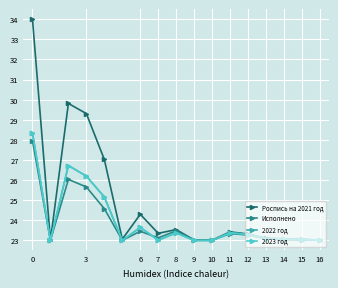

Which series has the largest total across all categories?

Роспись на 2021 год